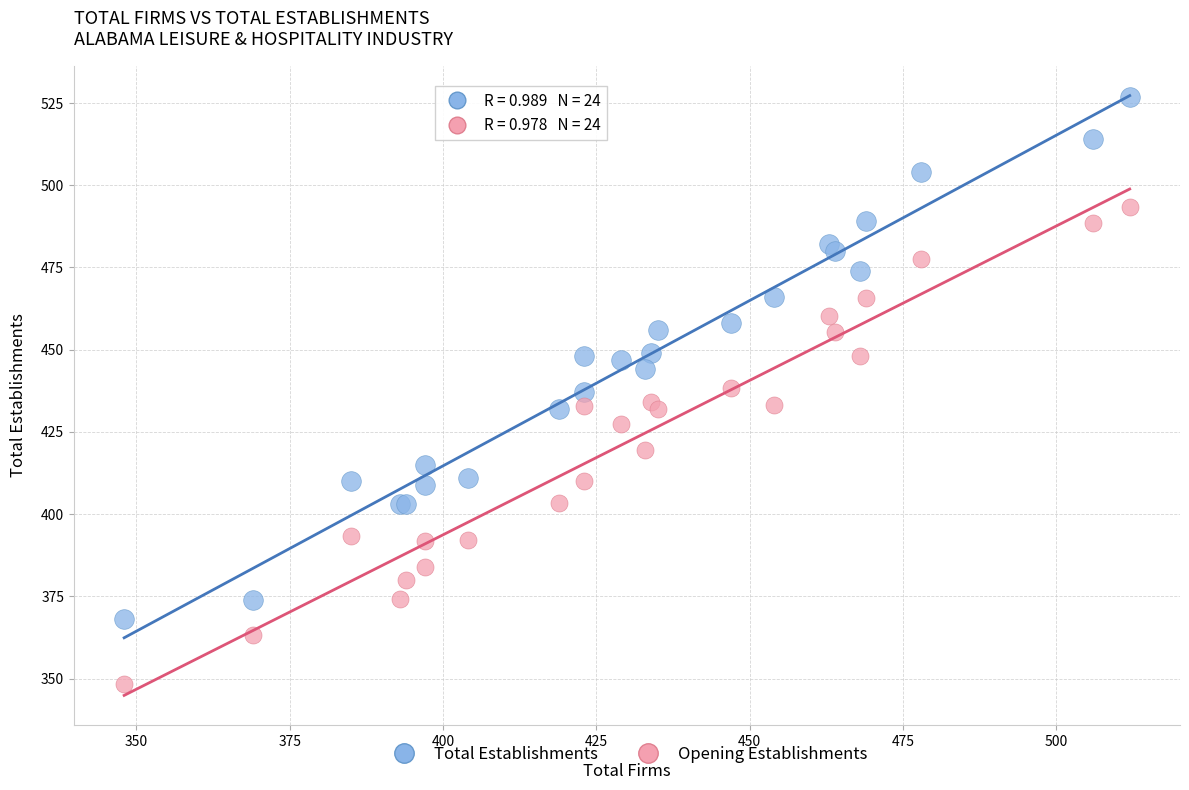

Which series contains the highest Y value?

Total Establishments